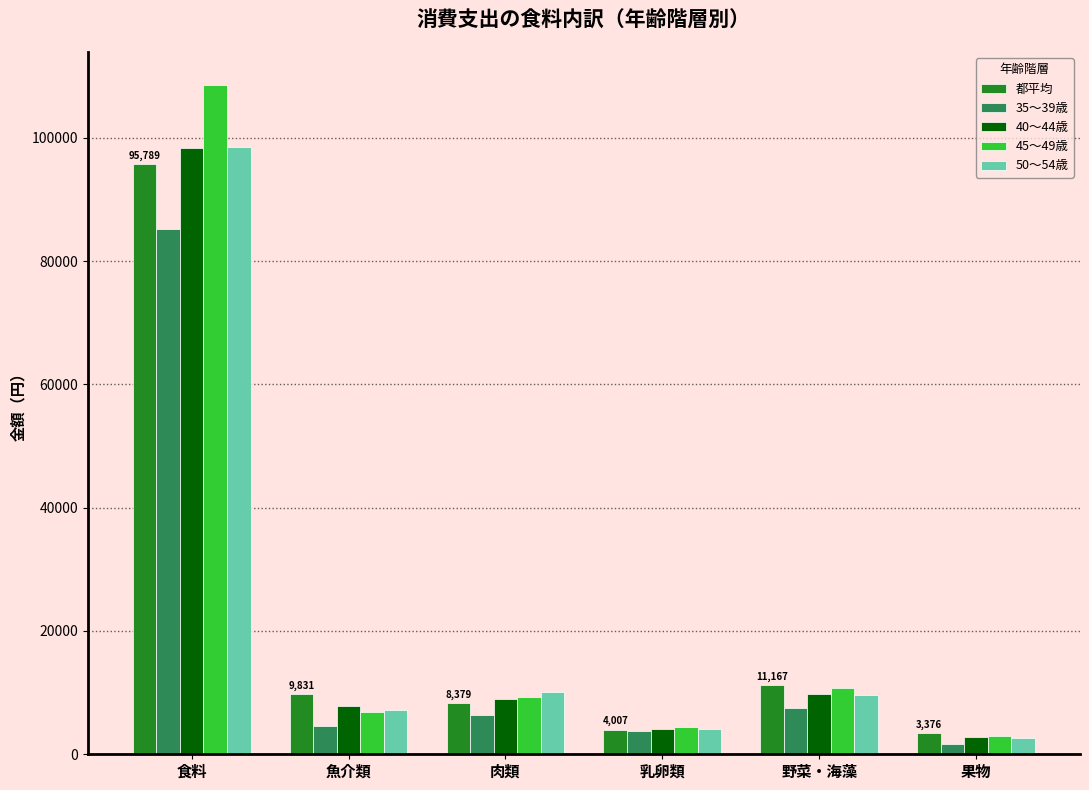

What is the smallest value displayed?

1740